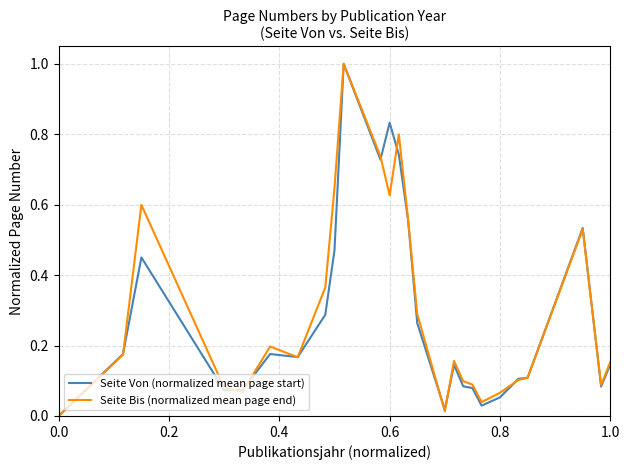

What are all the series names shown in the legend?

Seite Von (normalized mean page start), Seite Bis (normalized mean page end)